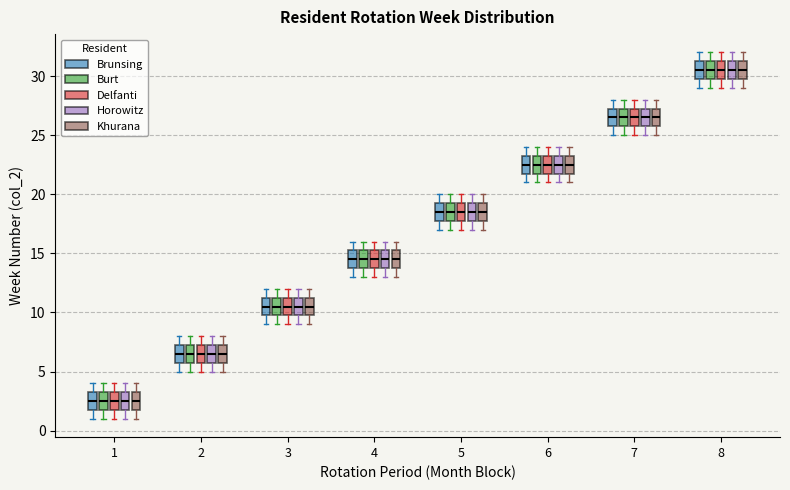

Reading left to right, transcribe this box plot: for each box, give where its median line is, the range the box spans, and where its two whiskers end, as read against the y-axis. The values are not printed on the chart, so give them approximately, as read against the axis.

1 (Brunsing): median 2.5, box 2.0 to 3.5, whiskers 1.0 to 4.0
1 (Burt): median 2.5, box 2.0 to 3.5, whiskers 1.0 to 4.0
1 (Delfanti): median 2.5, box 2.0 to 3.5, whiskers 1.0 to 4.0
1 (Horowitz): median 2.5, box 2.0 to 3.5, whiskers 1.0 to 4.0
1 (Khurana): median 2.5, box 2.0 to 3.5, whiskers 1.0 to 4.0
2 (Brunsing): median 6.5, box 6.0 to 7.5, whiskers 5.0 to 8.0
2 (Burt): median 6.5, box 6.0 to 7.5, whiskers 5.0 to 8.0
2 (Delfanti): median 6.5, box 6.0 to 7.5, whiskers 5.0 to 8.0
2 (Horowitz): median 6.5, box 6.0 to 7.5, whiskers 5.0 to 8.0
2 (Khurana): median 6.5, box 6.0 to 7.5, whiskers 5.0 to 8.0
3 (Brunsing): median 10.5, box 10.0 to 11.5, whiskers 9.0 to 12.0
3 (Burt): median 10.5, box 10.0 to 11.5, whiskers 9.0 to 12.0
3 (Delfanti): median 10.5, box 10.0 to 11.5, whiskers 9.0 to 12.0
3 (Horowitz): median 10.5, box 10.0 to 11.5, whiskers 9.0 to 12.0
3 (Khurana): median 10.5, box 10.0 to 11.5, whiskers 9.0 to 12.0
4 (Brunsing): median 14.5, box 14.0 to 15.5, whiskers 13.0 to 16.0
4 (Burt): median 14.5, box 14.0 to 15.5, whiskers 13.0 to 16.0
4 (Delfanti): median 14.5, box 14.0 to 15.5, whiskers 13.0 to 16.0
4 (Horowitz): median 14.5, box 14.0 to 15.5, whiskers 13.0 to 16.0
4 (Khurana): median 14.5, box 14.0 to 15.5, whiskers 13.0 to 16.0
5 (Brunsing): median 18.5, box 18.0 to 19.5, whiskers 17.0 to 20.0
5 (Burt): median 18.5, box 18.0 to 19.5, whiskers 17.0 to 20.0
5 (Delfanti): median 18.5, box 18.0 to 19.5, whiskers 17.0 to 20.0
5 (Horowitz): median 18.5, box 18.0 to 19.5, whiskers 17.0 to 20.0
5 (Khurana): median 18.5, box 18.0 to 19.5, whiskers 17.0 to 20.0
6 (Brunsing): median 22.5, box 22.0 to 23.5, whiskers 21.0 to 24.0
6 (Burt): median 22.5, box 22.0 to 23.5, whiskers 21.0 to 24.0
6 (Delfanti): median 22.5, box 22.0 to 23.5, whiskers 21.0 to 24.0
6 (Horowitz): median 22.5, box 22.0 to 23.5, whiskers 21.0 to 24.0
6 (Khurana): median 22.5, box 22.0 to 23.5, whiskers 21.0 to 24.0
7 (Brunsing): median 26.5, box 26.0 to 27.5, whiskers 25.0 to 28.0
7 (Burt): median 26.5, box 26.0 to 27.5, whiskers 25.0 to 28.0
7 (Delfanti): median 26.5, box 26.0 to 27.5, whiskers 25.0 to 28.0
7 (Horowitz): median 26.5, box 26.0 to 27.5, whiskers 25.0 to 28.0
7 (Khurana): median 26.5, box 26.0 to 27.5, whiskers 25.0 to 28.0
8 (Brunsing): median 30.5, box 30.0 to 31.5, whiskers 29.0 to 32.0
8 (Burt): median 30.5, box 30.0 to 31.5, whiskers 29.0 to 32.0
8 (Delfanti): median 30.5, box 30.0 to 31.5, whiskers 29.0 to 32.0
8 (Horowitz): median 30.5, box 30.0 to 31.5, whiskers 29.0 to 32.0
8 (Khurana): median 30.5, box 30.0 to 31.5, whiskers 29.0 to 32.0